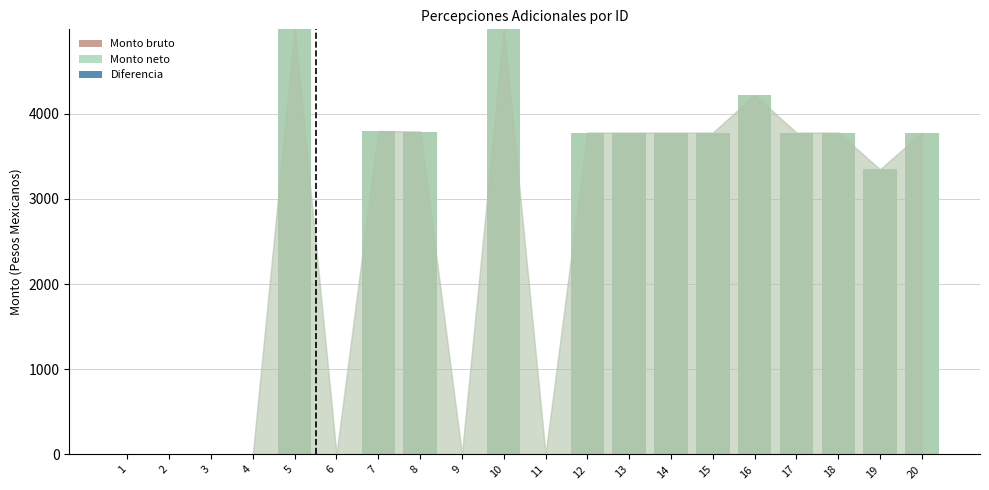

Which series has the largest range (max minus min)?

Monto bruto